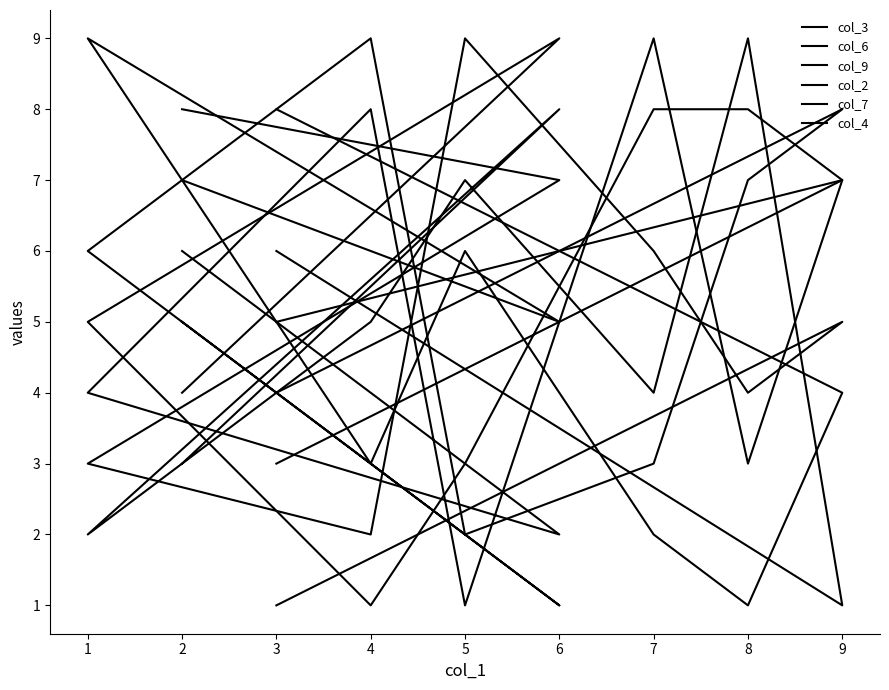

Where is the first local minimum for col_7?

8